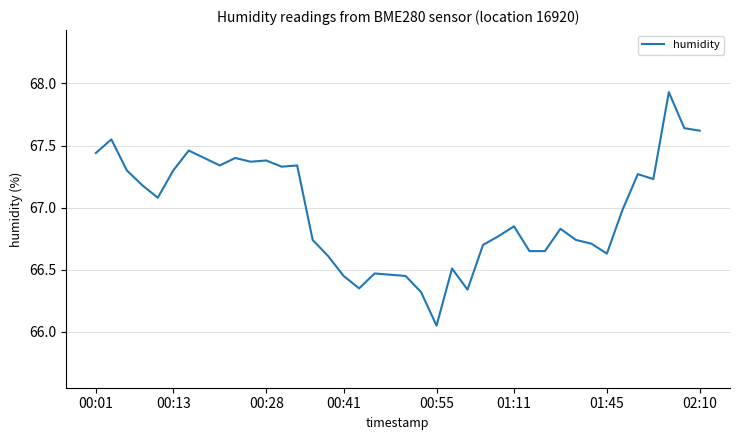

What is the value of the 13th point from the left?

67.3